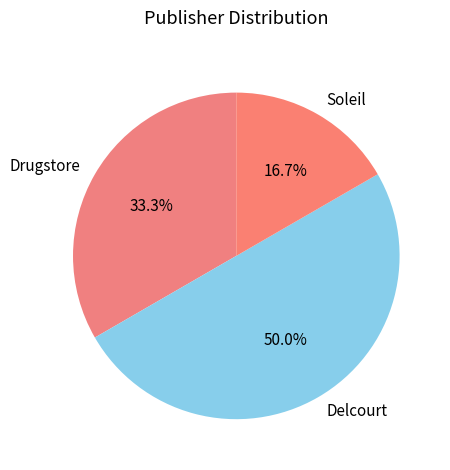

How many slices are in this pie chart?

3